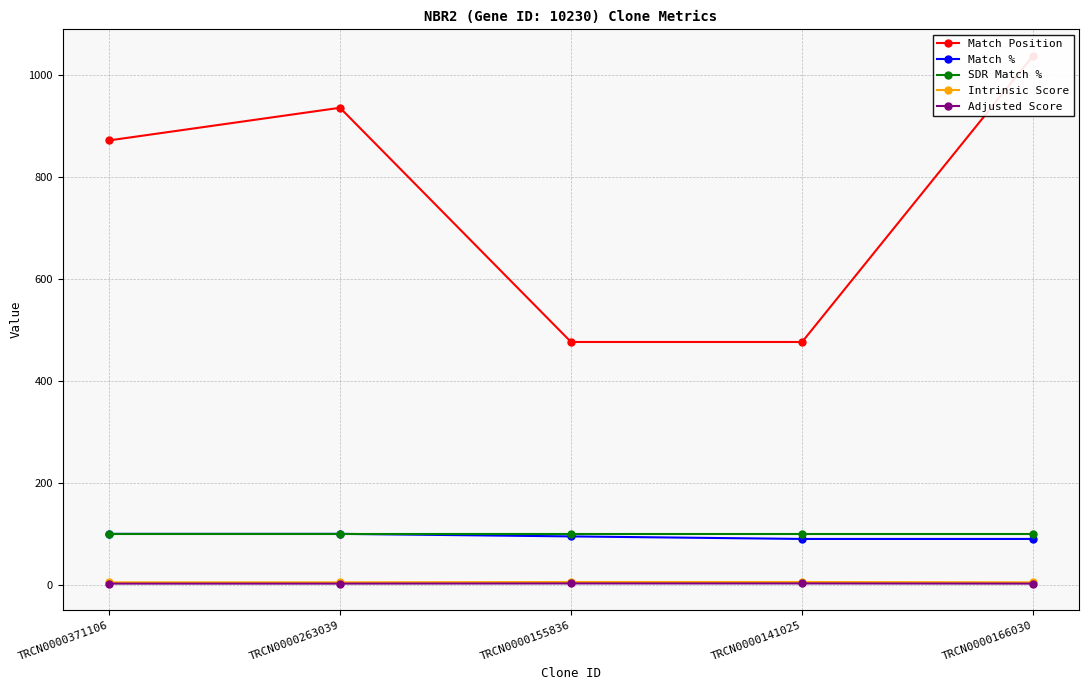

True or false: Match % and Match Position intersect in this chart.

False